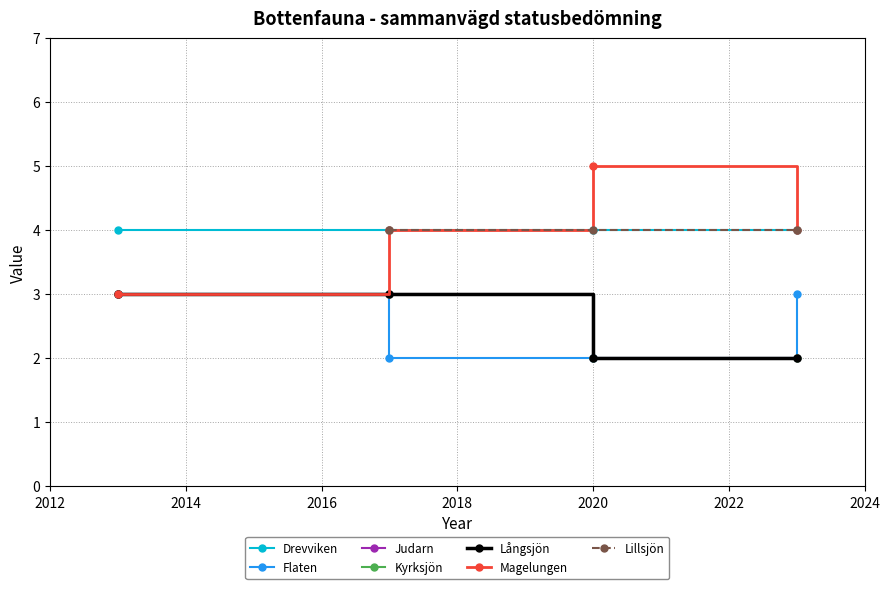

True or false: Flaten and Långsjön intersect in this chart.

False